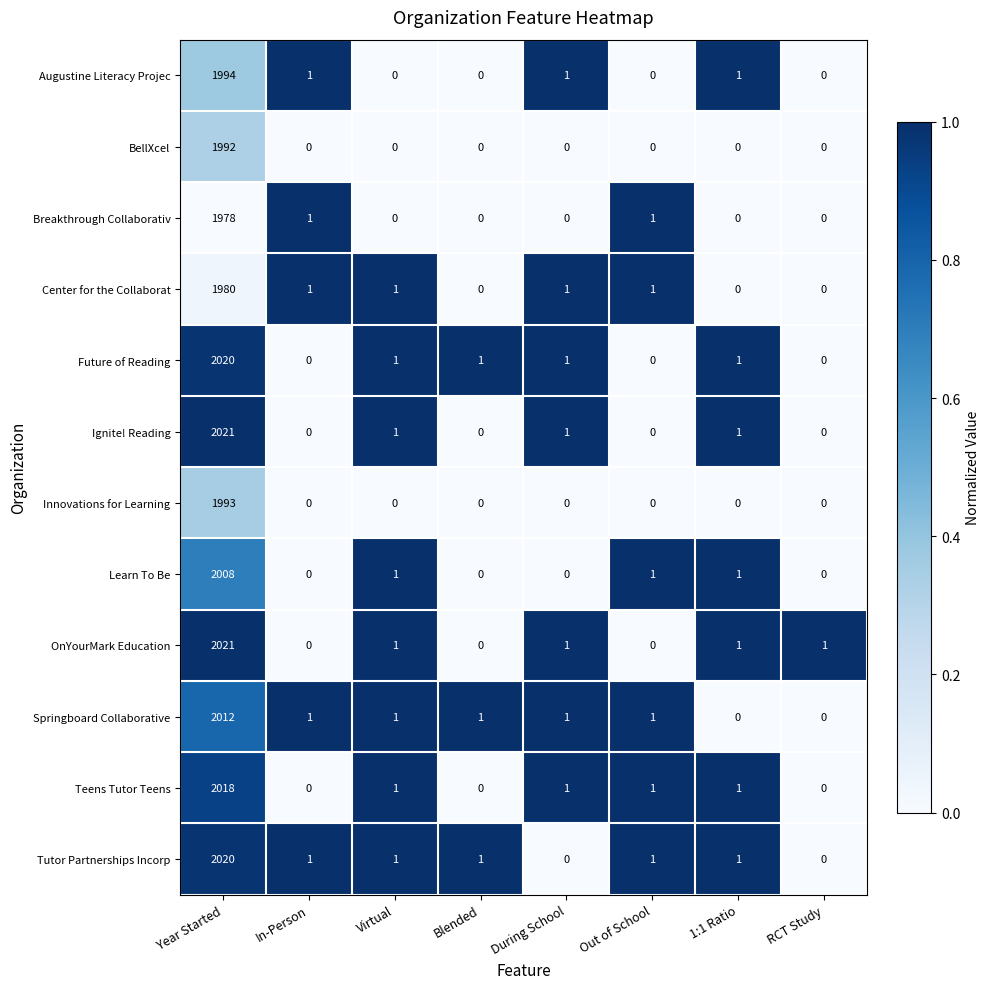

What is the spread (max minus min) of values at Out of School?

1